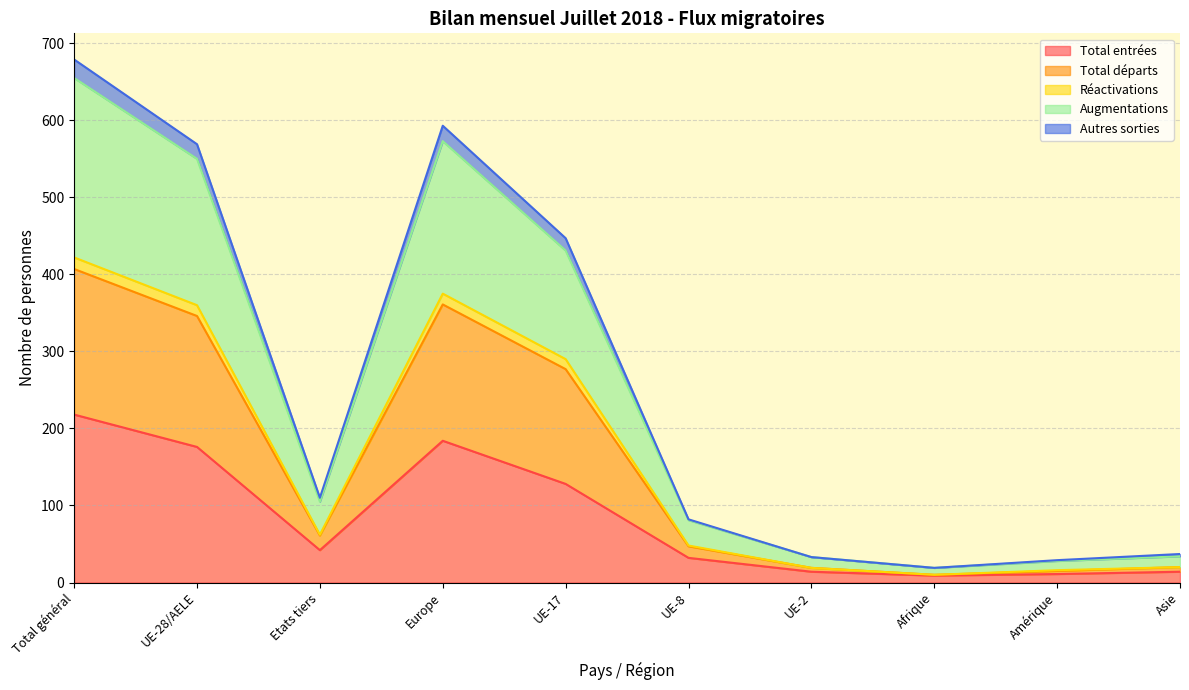

The Total entrées series shows 42 at Etats tiers. True or false?

True